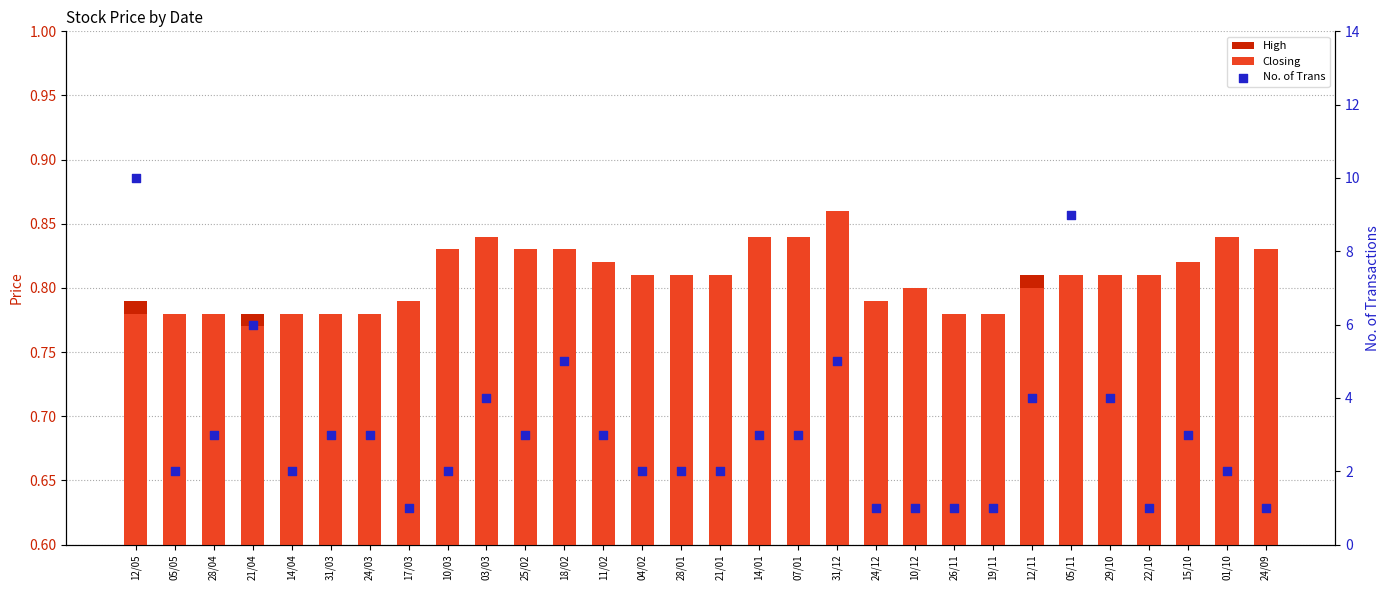

What is the total value across all series at 05/11?

10.6